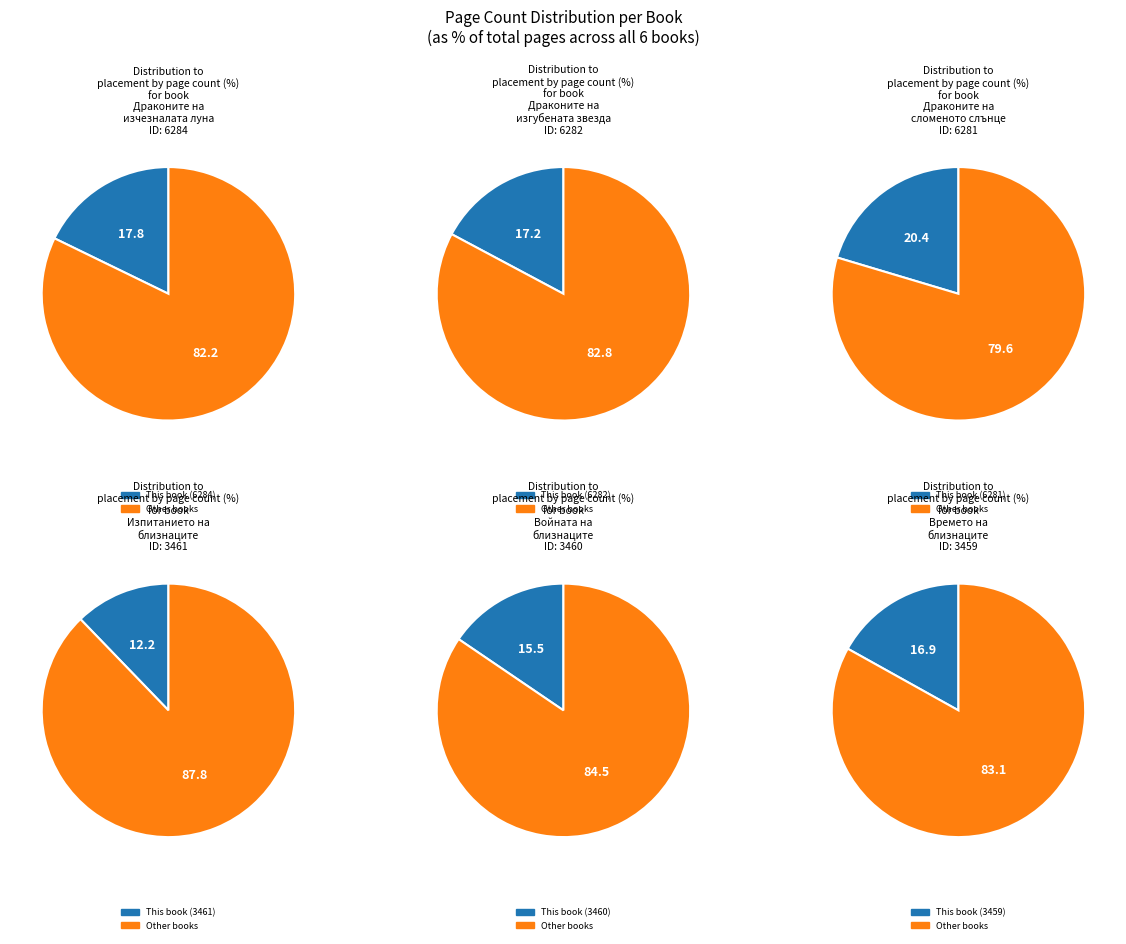

Which category has the smallest portion of the pie?

3461